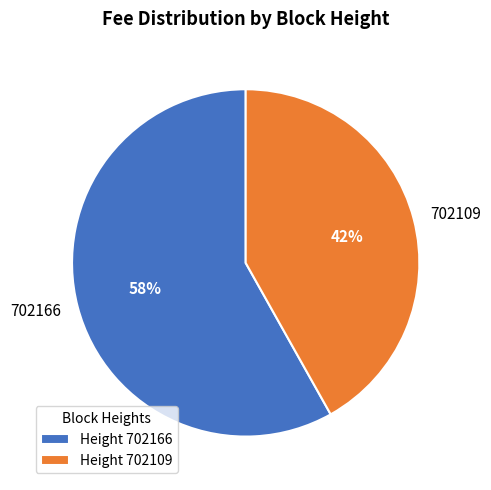

Rank the categories by value from lowest to highest.

702109, 702166